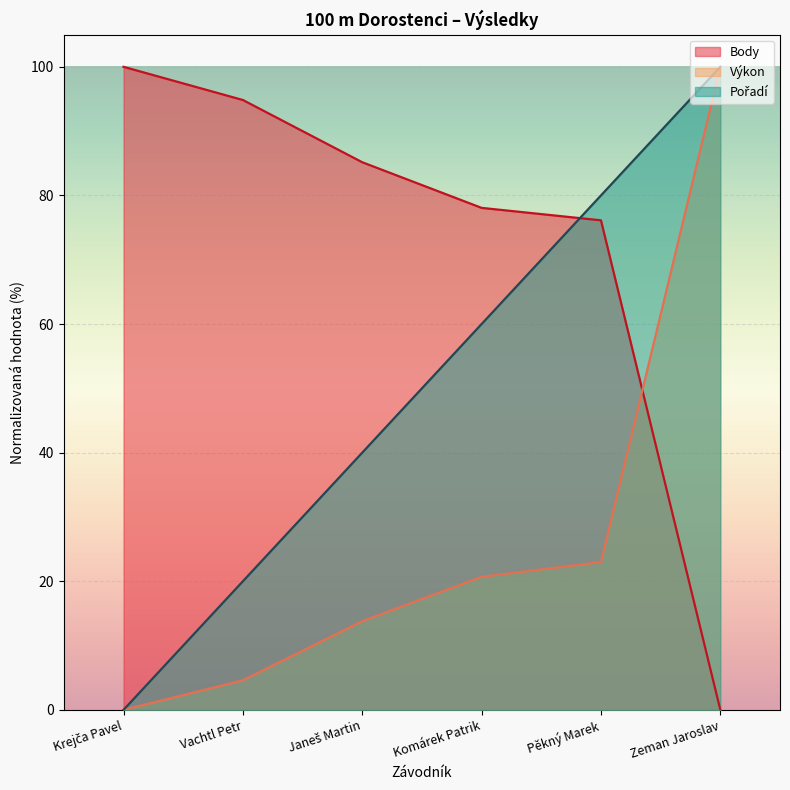

How many positive values does the Výkon series have?

5